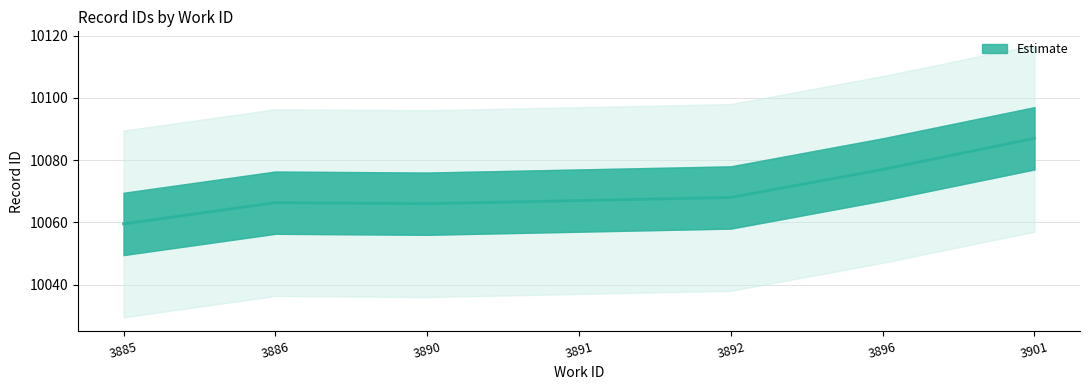

Approximately how many times larger is the value at 3890 compared to 3885?

1.0